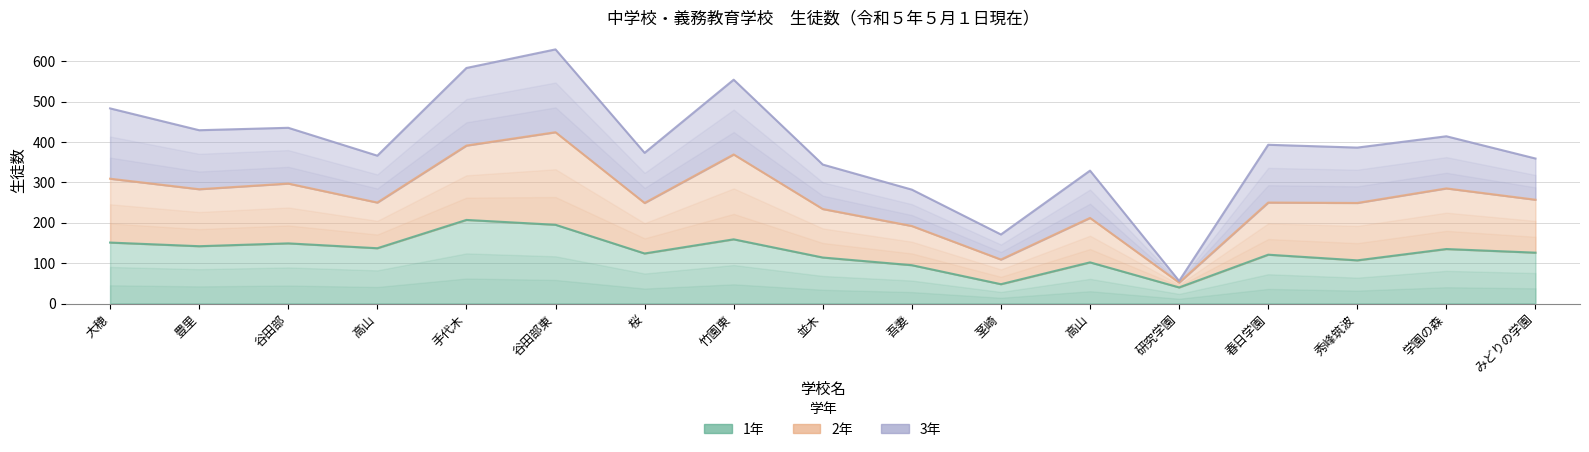

What is the label of the 4th point from the right?

春日学園